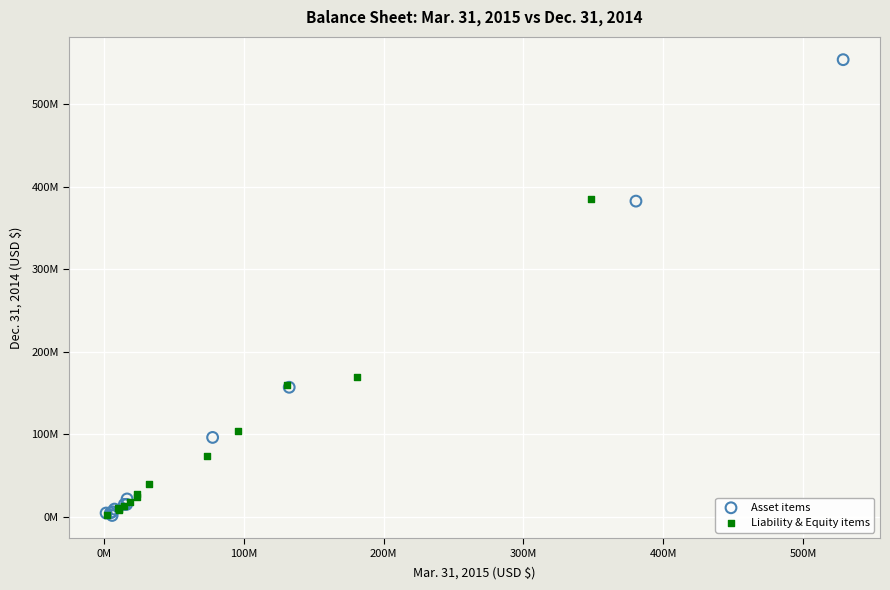

What are all the series names shown in the legend?

Asset items, Liability & Equity items